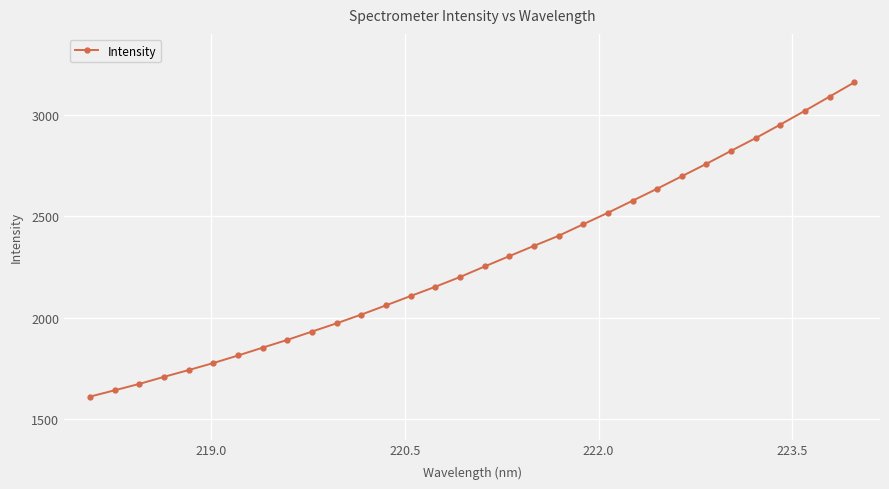

What is the maximum value shown in the chart?

3160.7